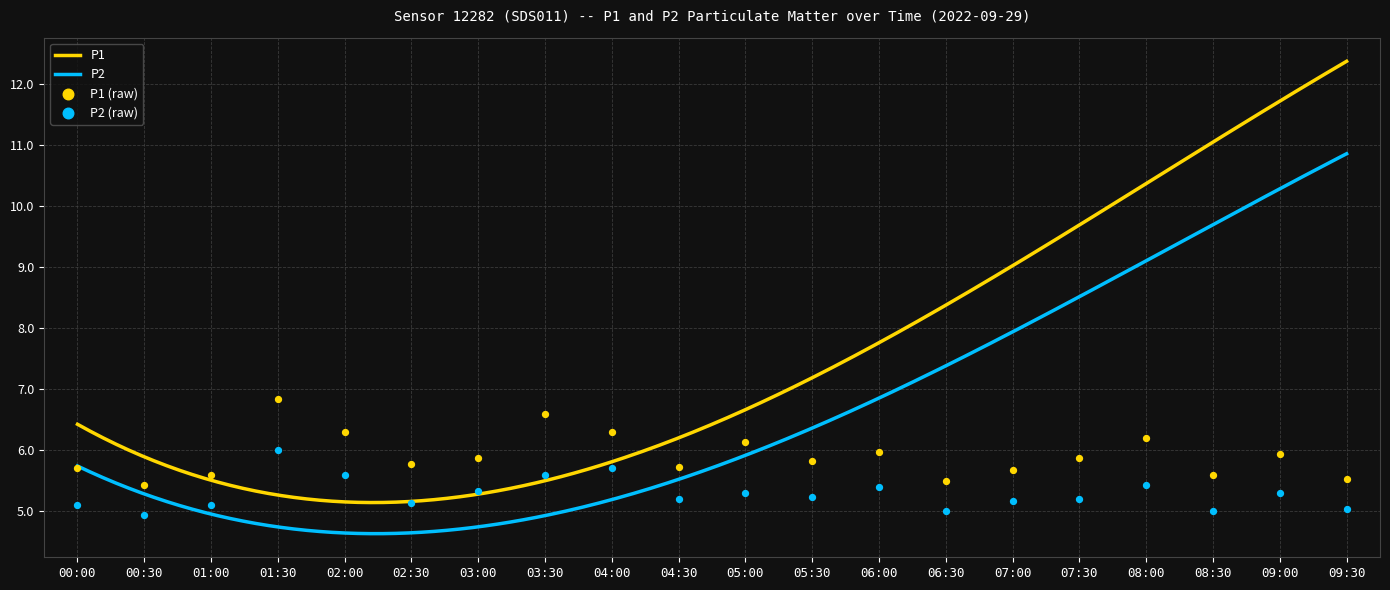

Which series has the largest total across all categories?

P1